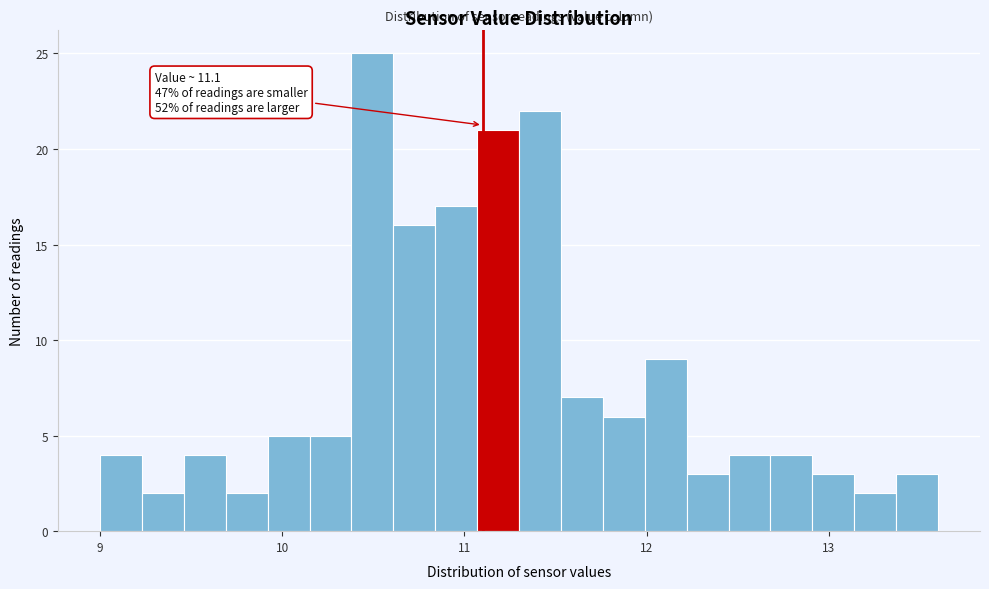

Read against the x-axis, roughly where is the centre of the tallest bar?

10.5